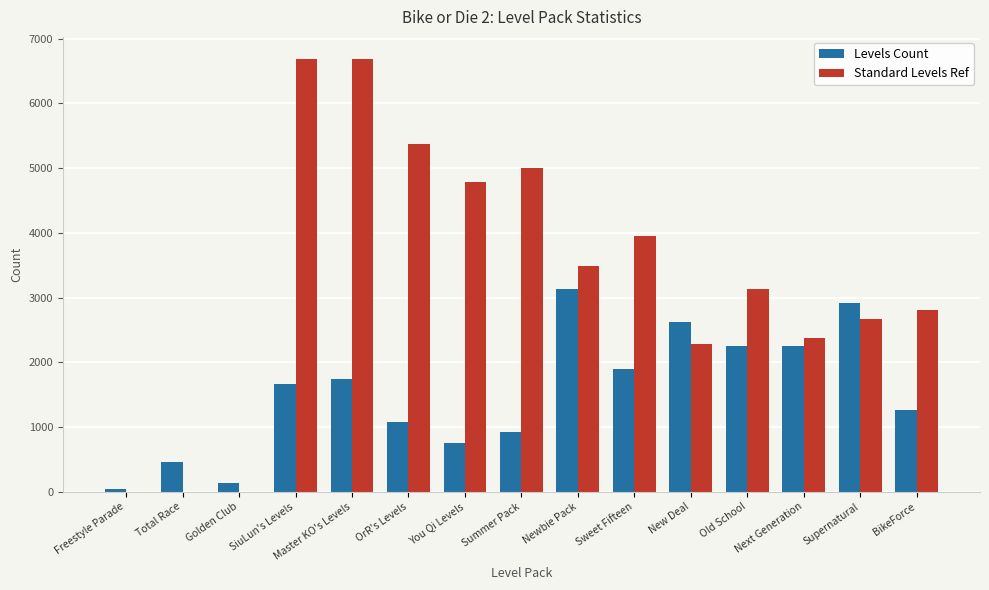

What is the sum of all Levels Count values?

23072